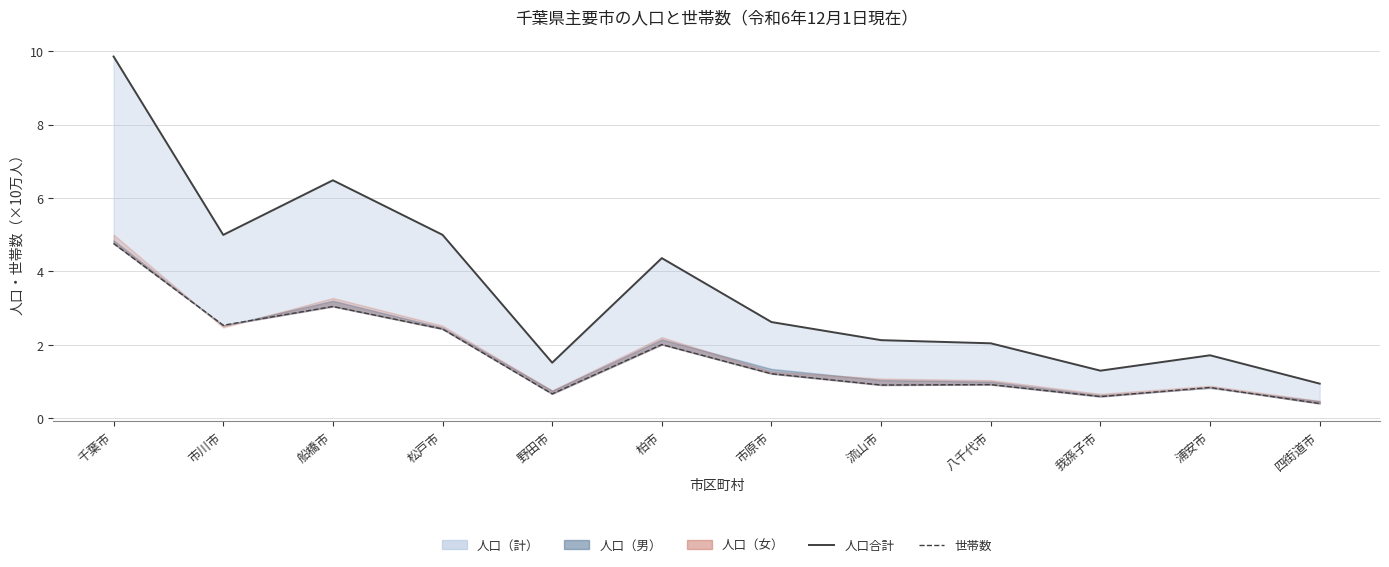

Reading right to left, extract all data points from this chart.

人口合計ライン: 四街道市=0.9	浦安市=1.7	我孫子市=1.3	八千代市=2.0	流山市=2.1	市原市=2.6	柏市=4.4	野田市=1.5	松戸市=5.0	船橋市=6.5	市川市=5.0	千葉市=9.9
世帯数ライン: 四街道市=0.4	浦安市=0.8	我孫子市=0.6	八千代市=0.9	流山市=0.9	市原市=1.2	柏市=2.0	野田市=0.7	松戸市=2.4	船橋市=3.0	市川市=2.5	千葉市=4.8